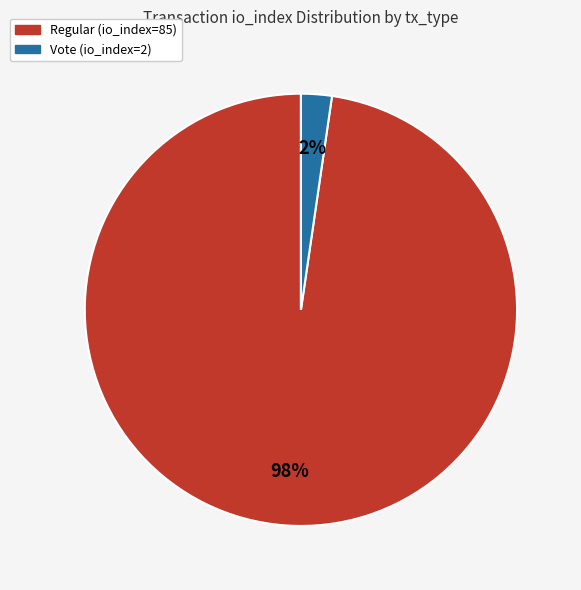

Rank the categories by value from highest to lowest.

Regular (io_index=85), Vote (io_index=2)